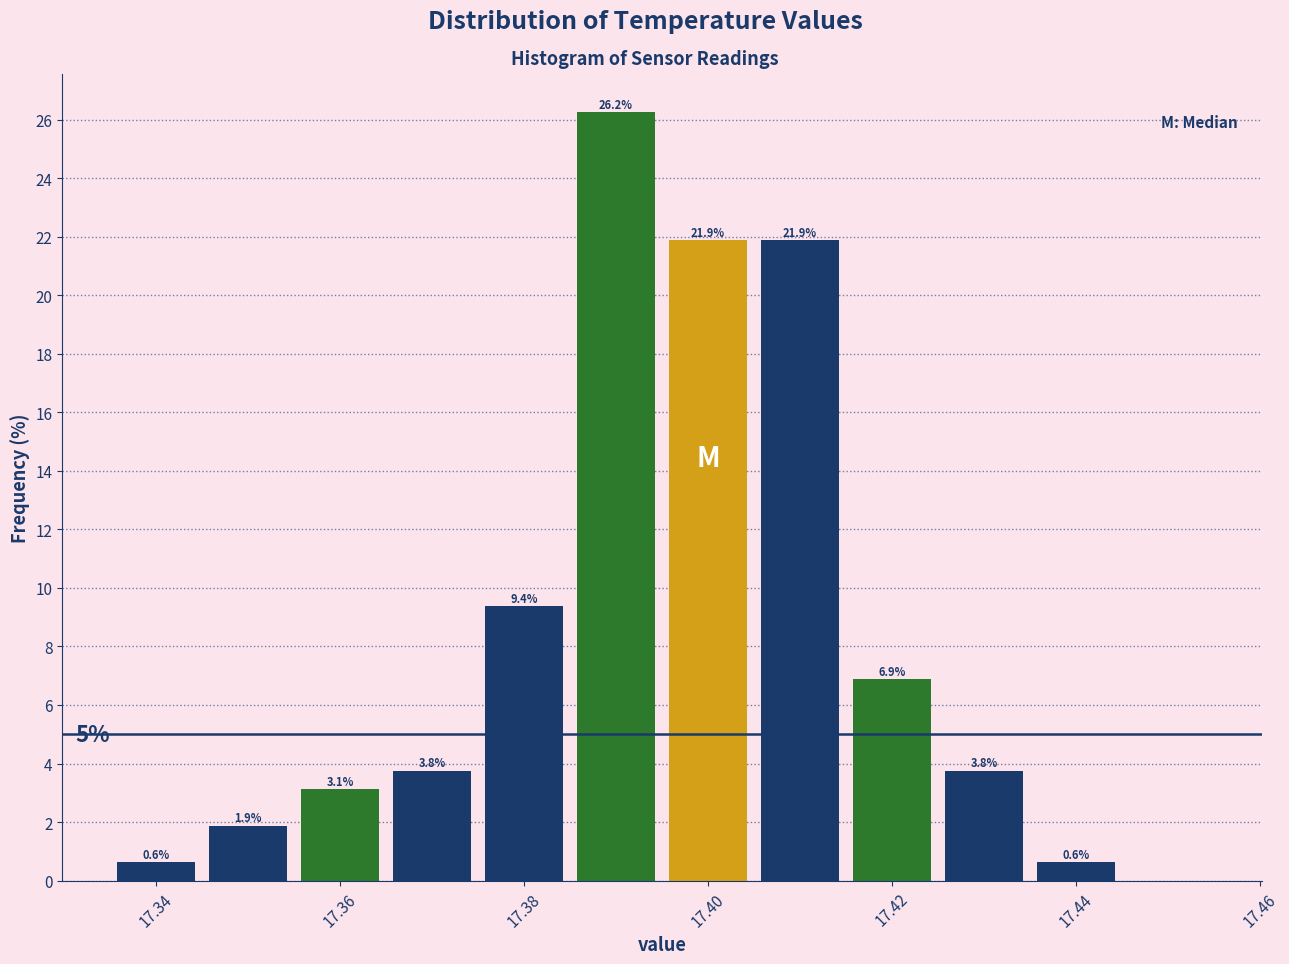

Which range on the x-axis has the tallest bar?

17.385 to 17.395